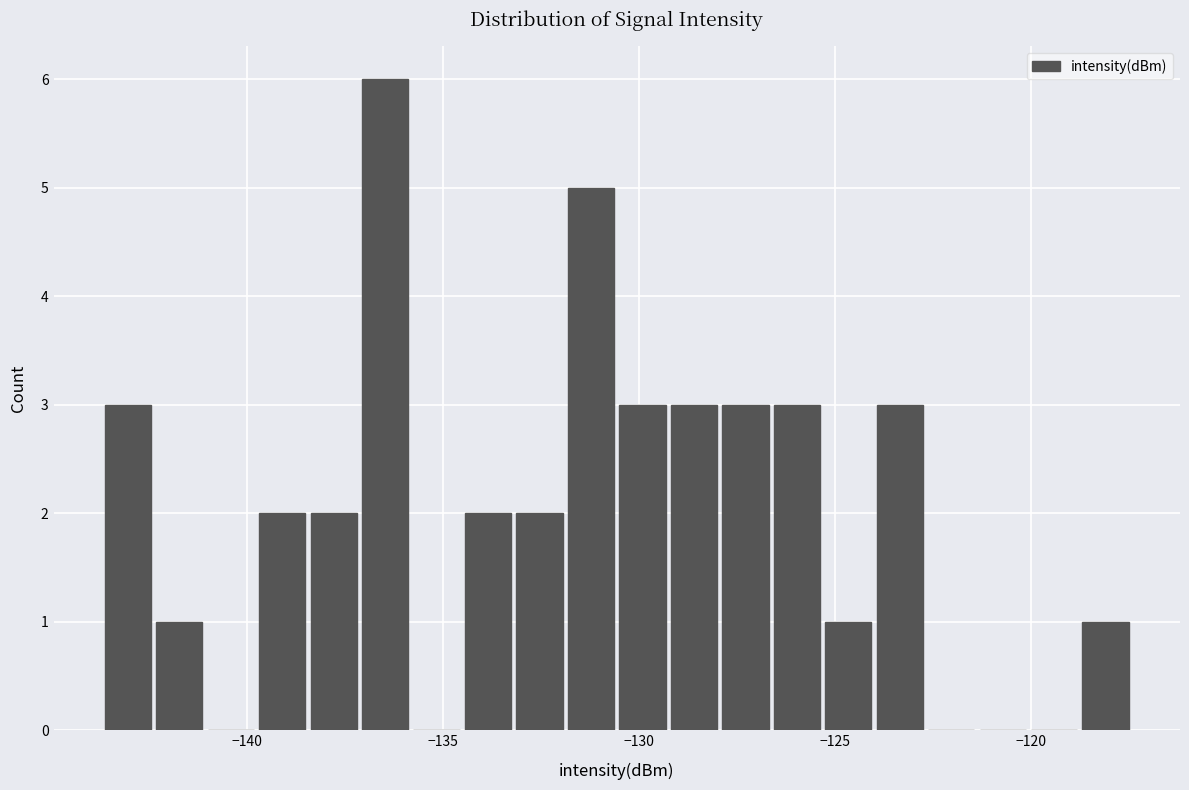

Read against the x-axis, roughly where is the centre of the tallest bar?

-136.5